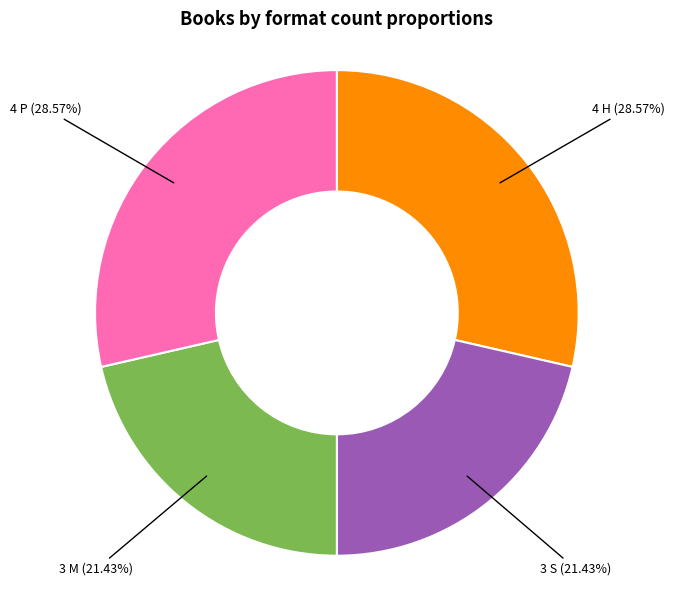

Is there a majority slice in this chart?

No